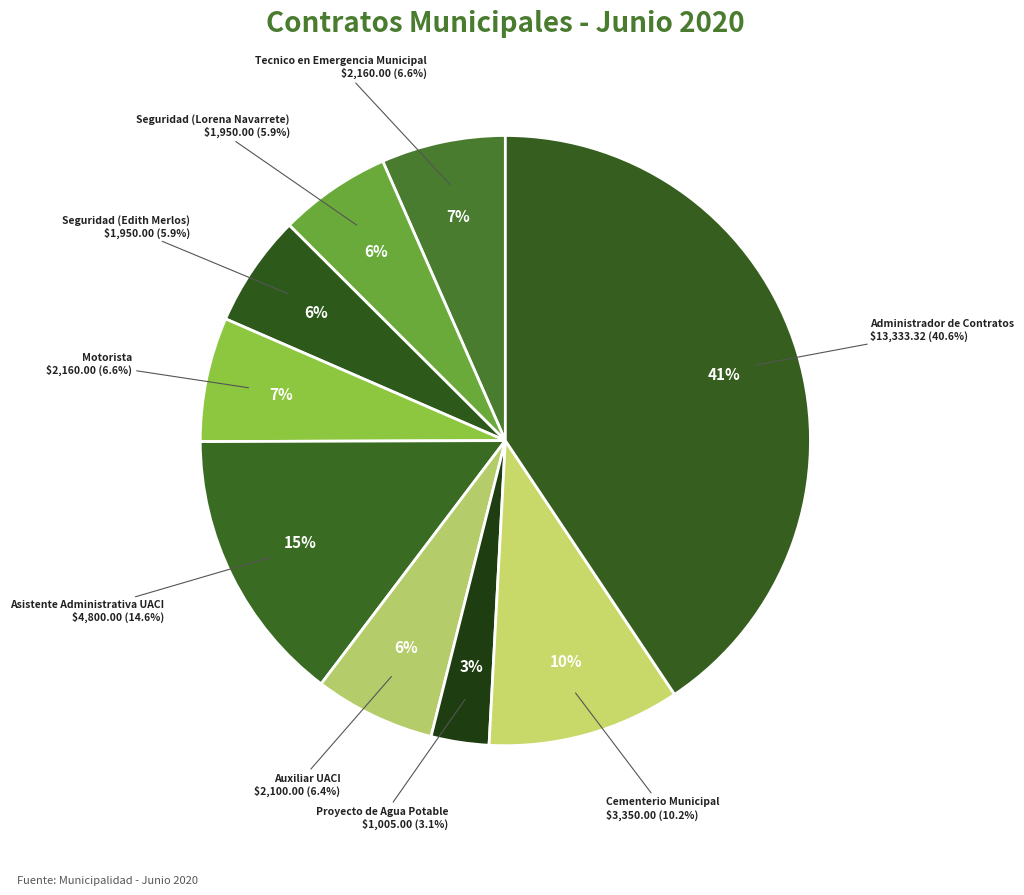

Between Tecnico en Emergencia Municipal and Seguridad (Lorena Navarrete), which is larger?

Tecnico en Emergencia Municipal